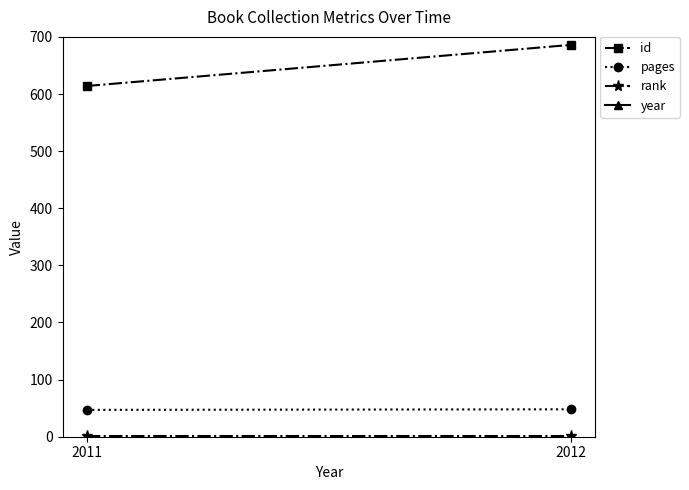

How many lines are shown in the chart?

4